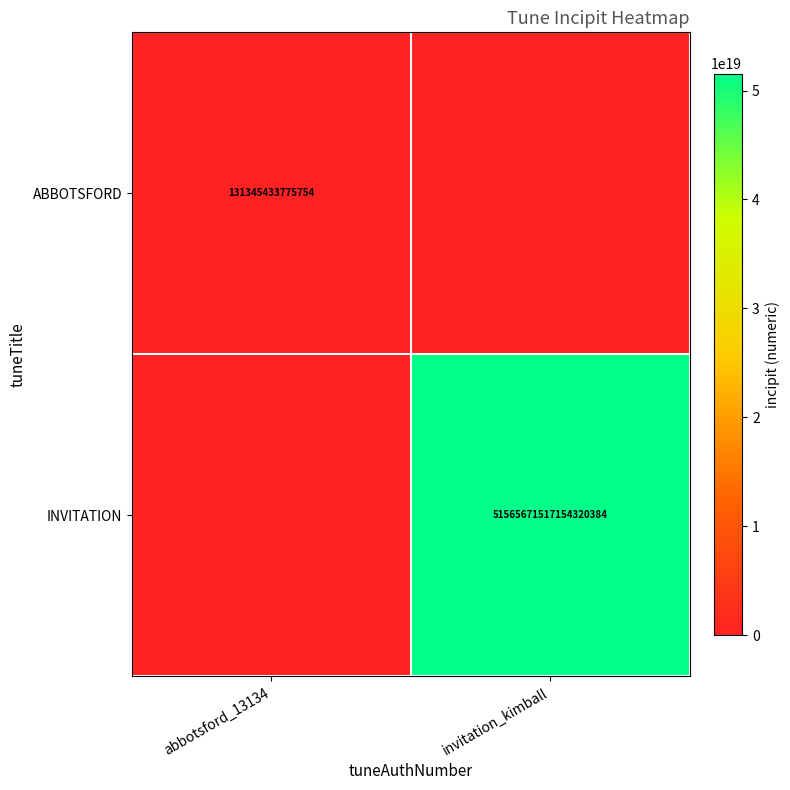

What is the spread (max minus min) of values at abbotsford_13134?

131345433775754